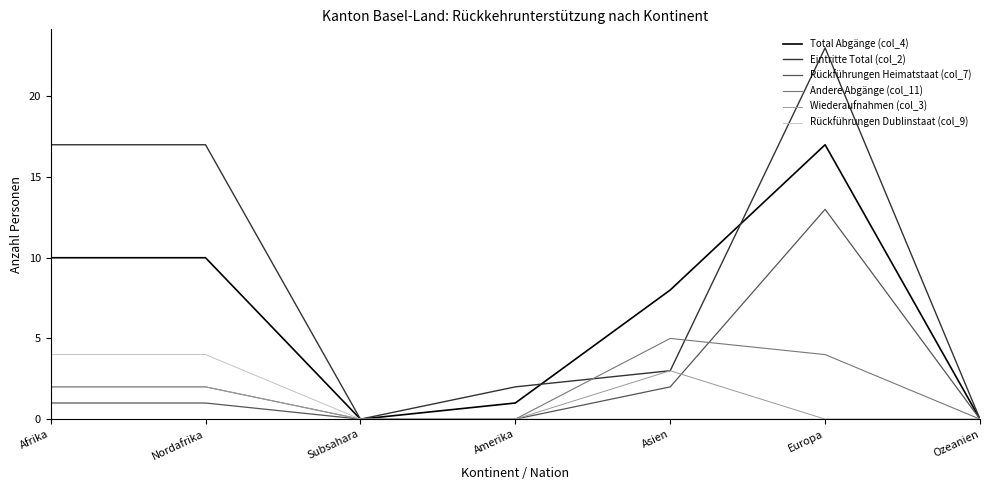

The Rückführungen Dublinstaat (col_9) series shows 4 at Afrika. True or false?

True